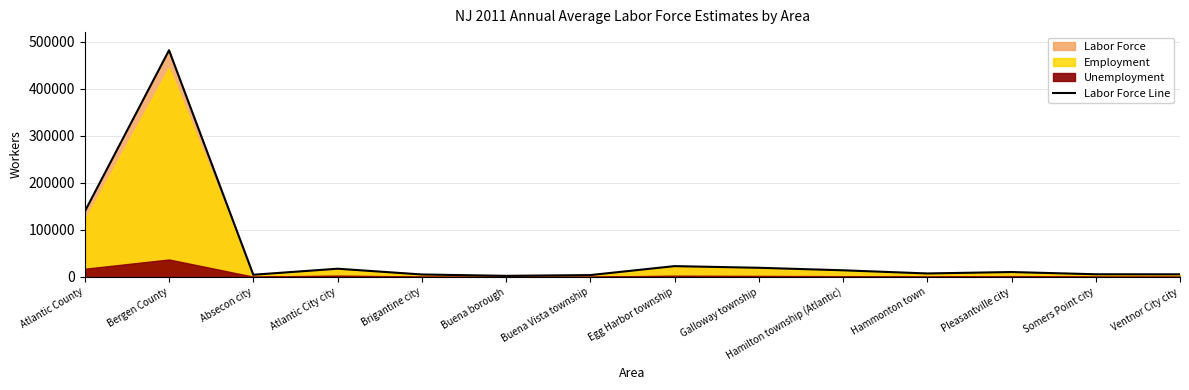

What is the value of the 12th point from the left?

10447